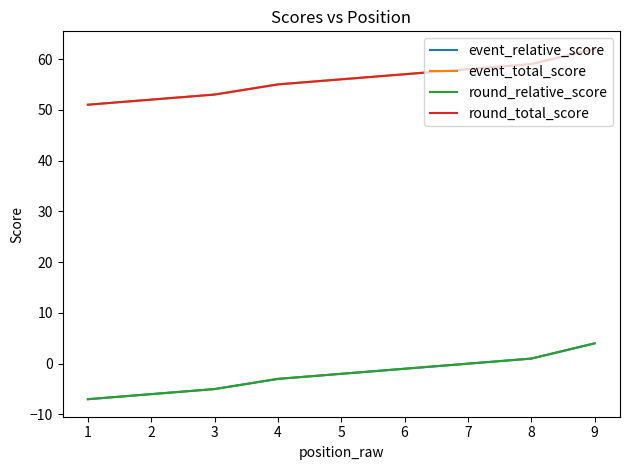

True or false: round_relative_score has more than 1 interior local peaks.

False